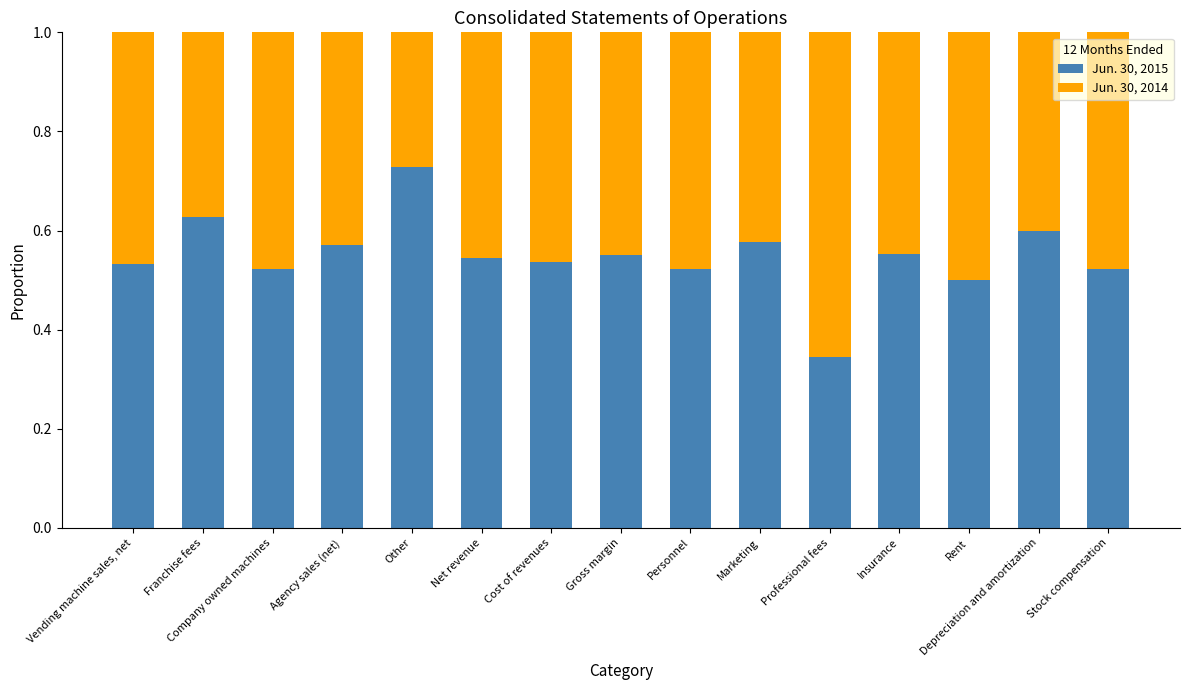

True or false: Jun. 30, 2015 has a value of 0.9 at Cost of revenues.

False